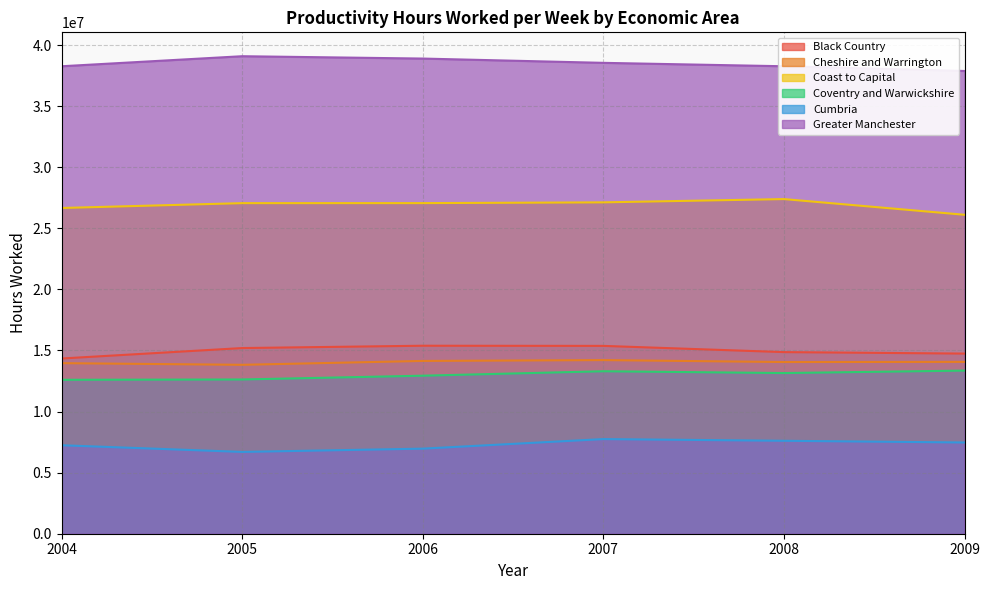

What is the value of the Cheshire and Warrington point at the 4th from the left?

14212868.0